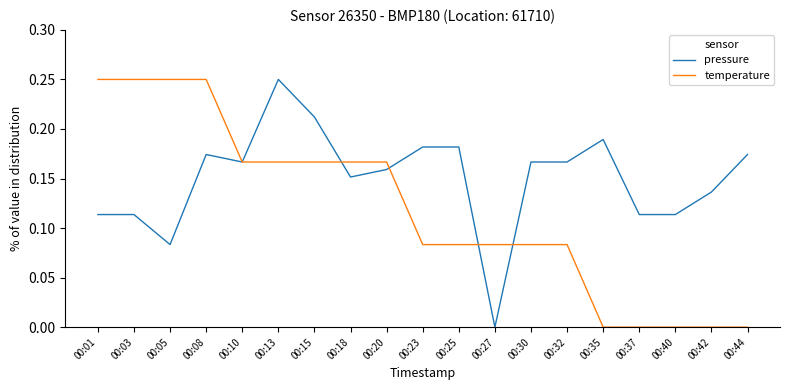

At 00:40, list the series in order from largest to smallest.

pressure, temperature